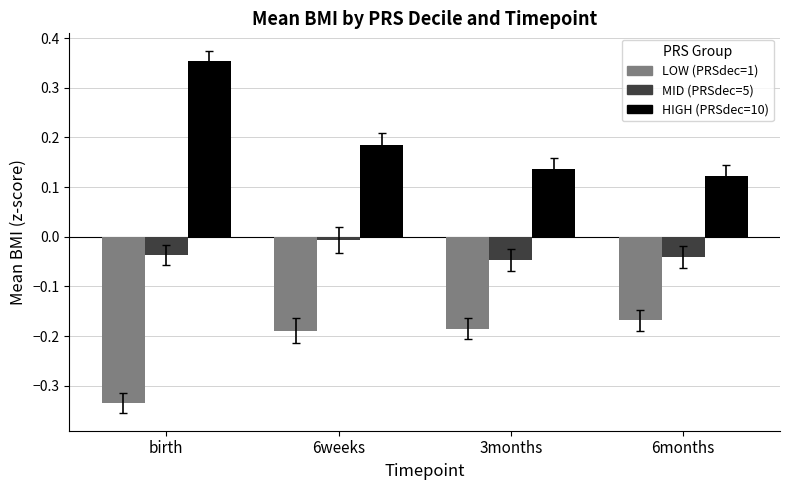

What is the label of the 4th bar from the right?

birth